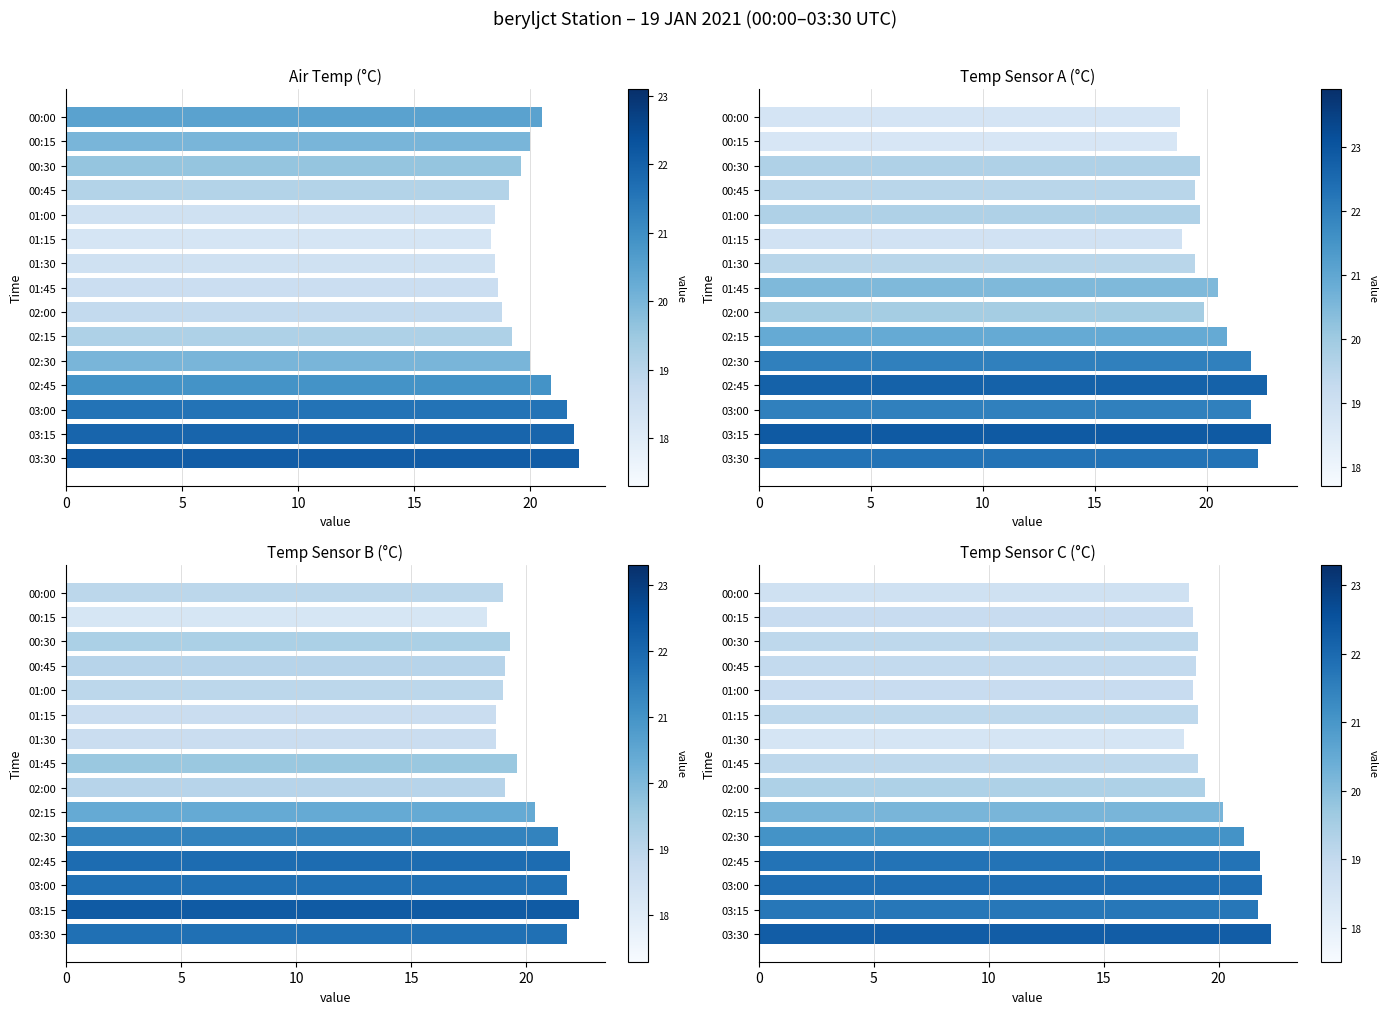

Which series has the largest total across all categories?

Temp Sensor A (°C)